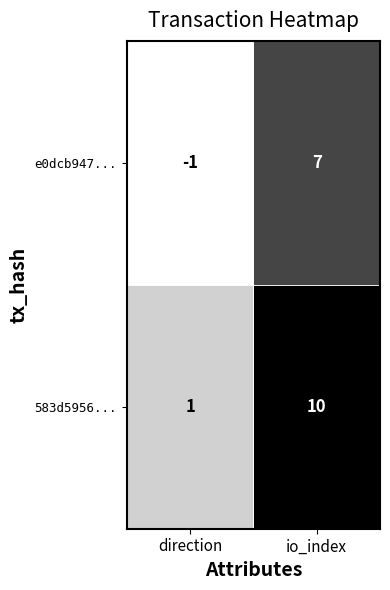

What is the spread (max minus min) of values at direction?

2